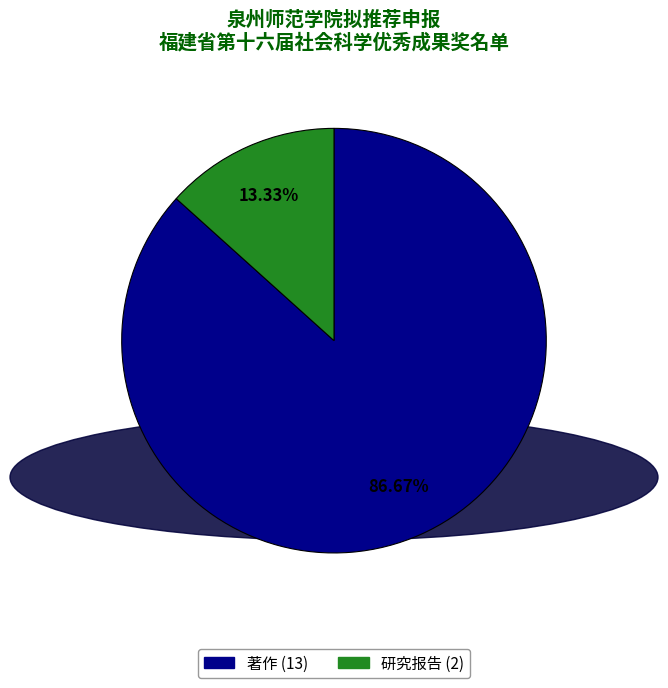

The 著作 slice represents 97% of the pie. True or false?

False